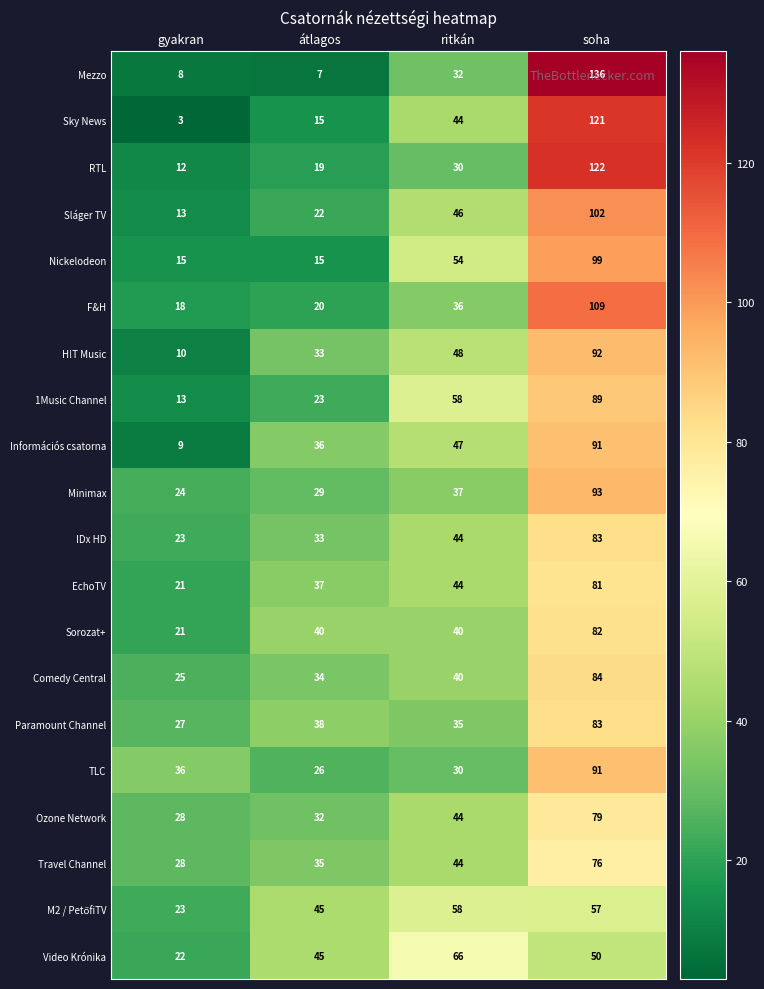

What is the maximum value shown in the chart?

136